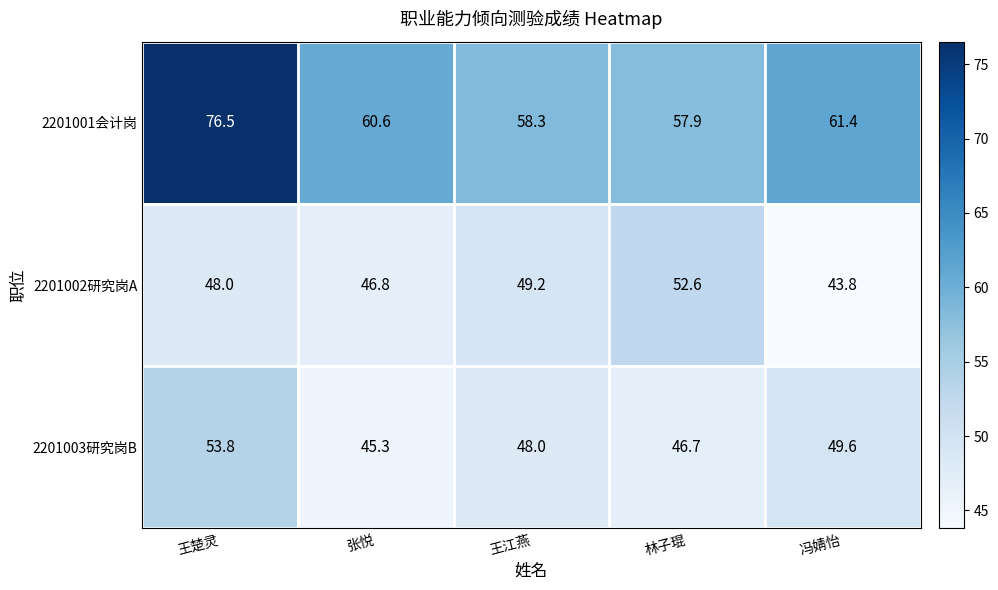

Which series has the widest spread of values?

2201001会计岗